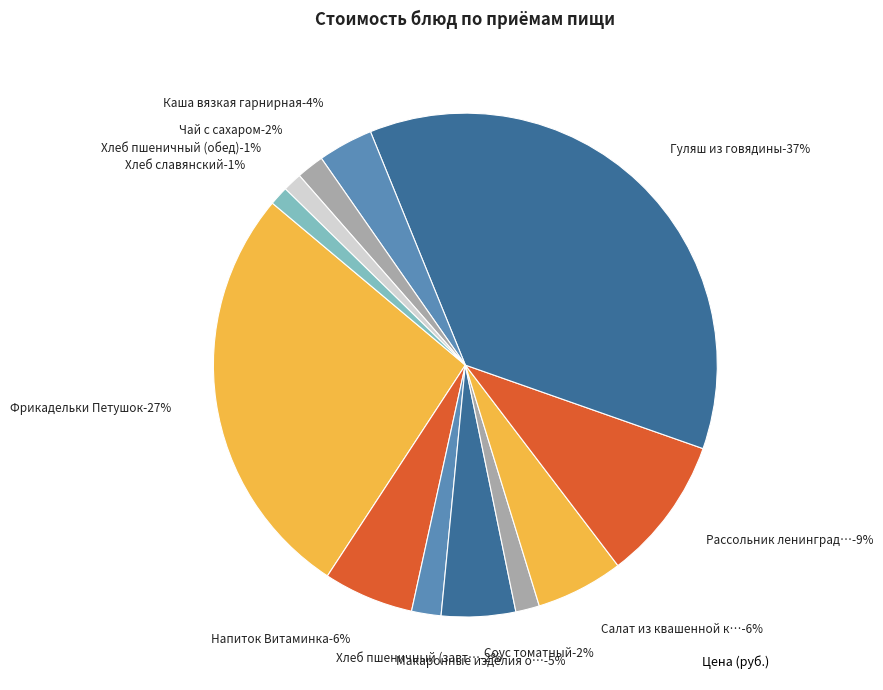

To the nearest percent, what is the difference between the Напиток Витаминка and Хлеб пшеничный (обед) slice percentages?

5%